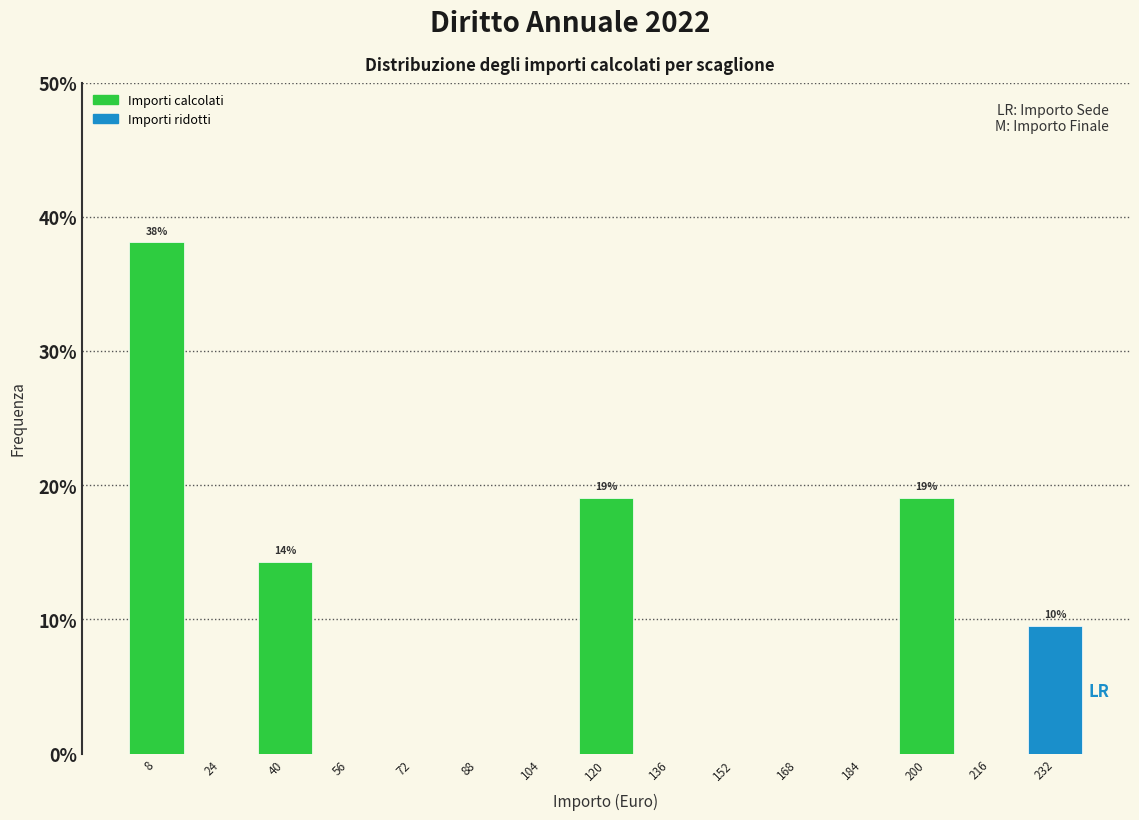

Over which range of the x-axis is the bar tallest?

0 to 16